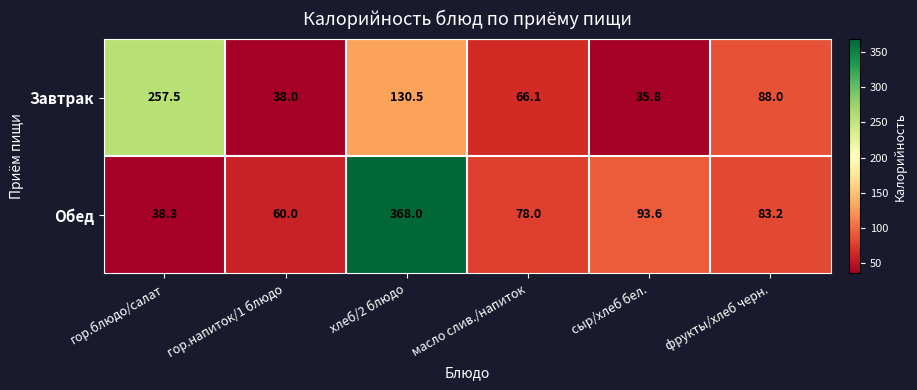

Reading left to right, extract all data points from this chart.

Завтрак: 257.5	38.0	130.5	66.1	35.8	88.0
Обед: 38.3	60.0	368.0	78.0	93.6	83.2